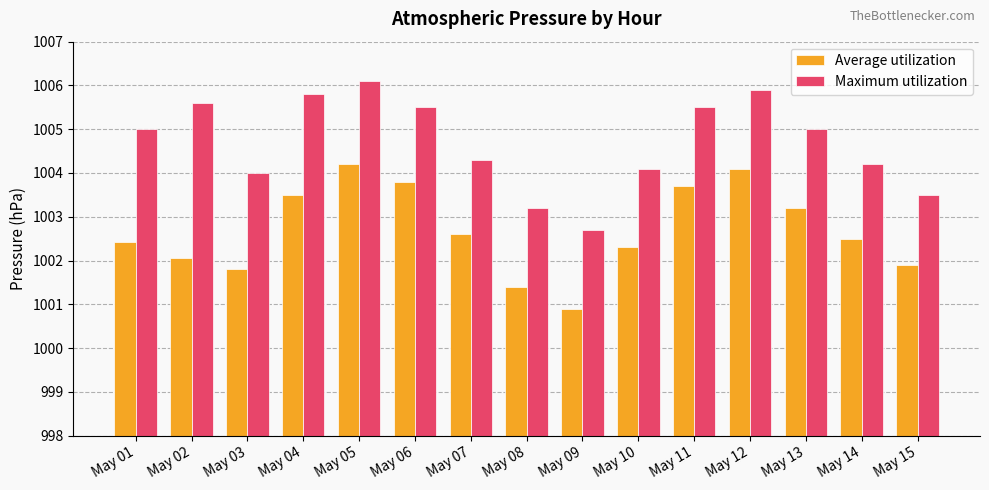

How many bars are there in total?

30